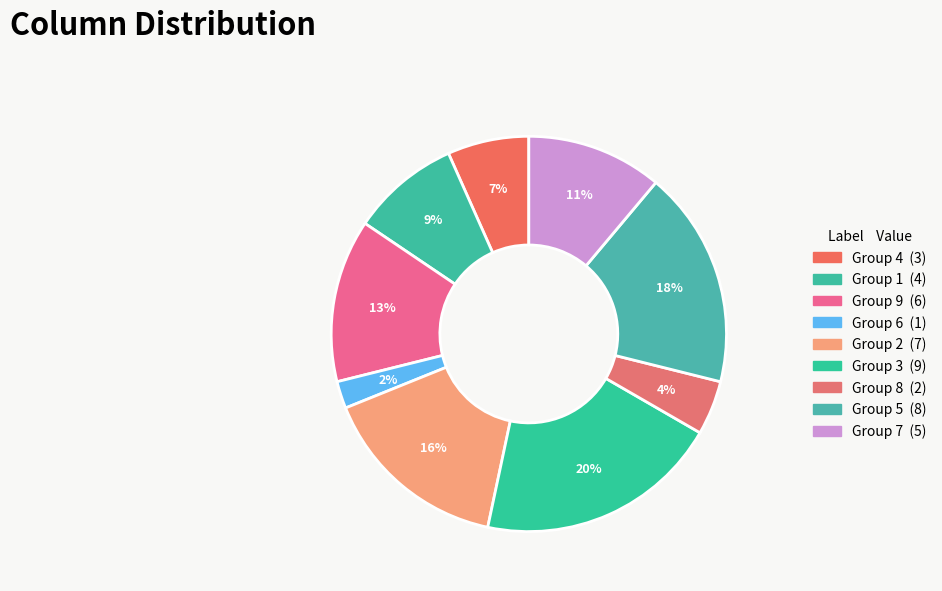

Is there any slice that represents more than half of the pie?

No